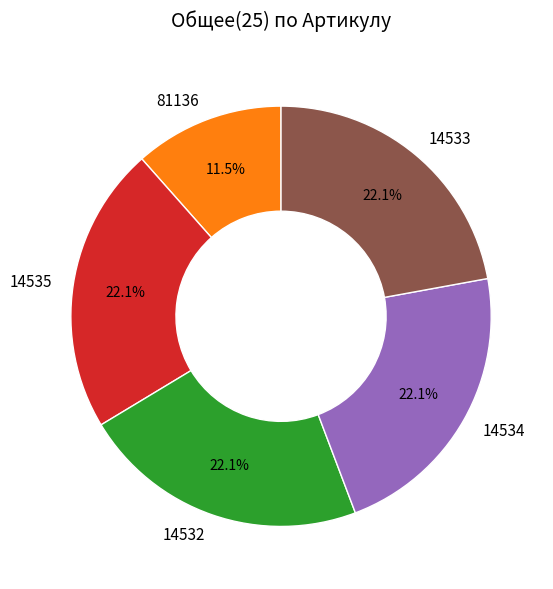

To the nearest percent, what is the average slice percentage?

20%